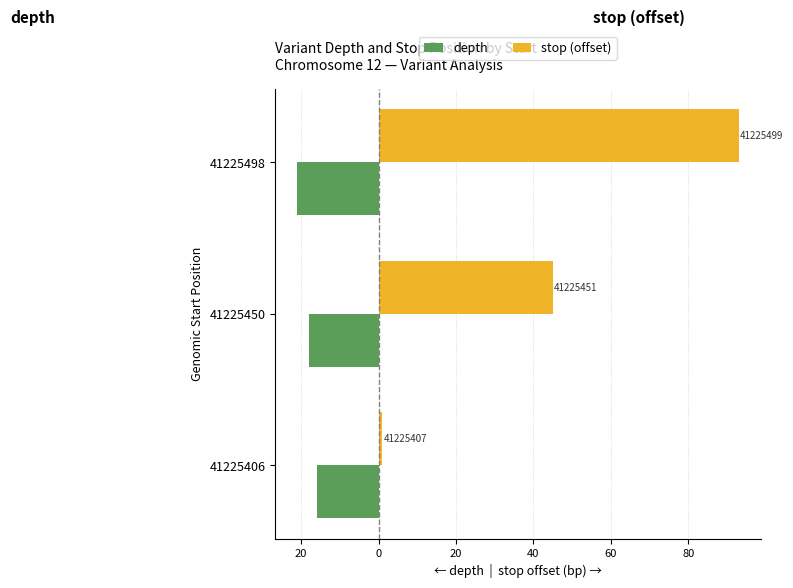

What are all the series names shown in the legend?

depth, stop (offset)